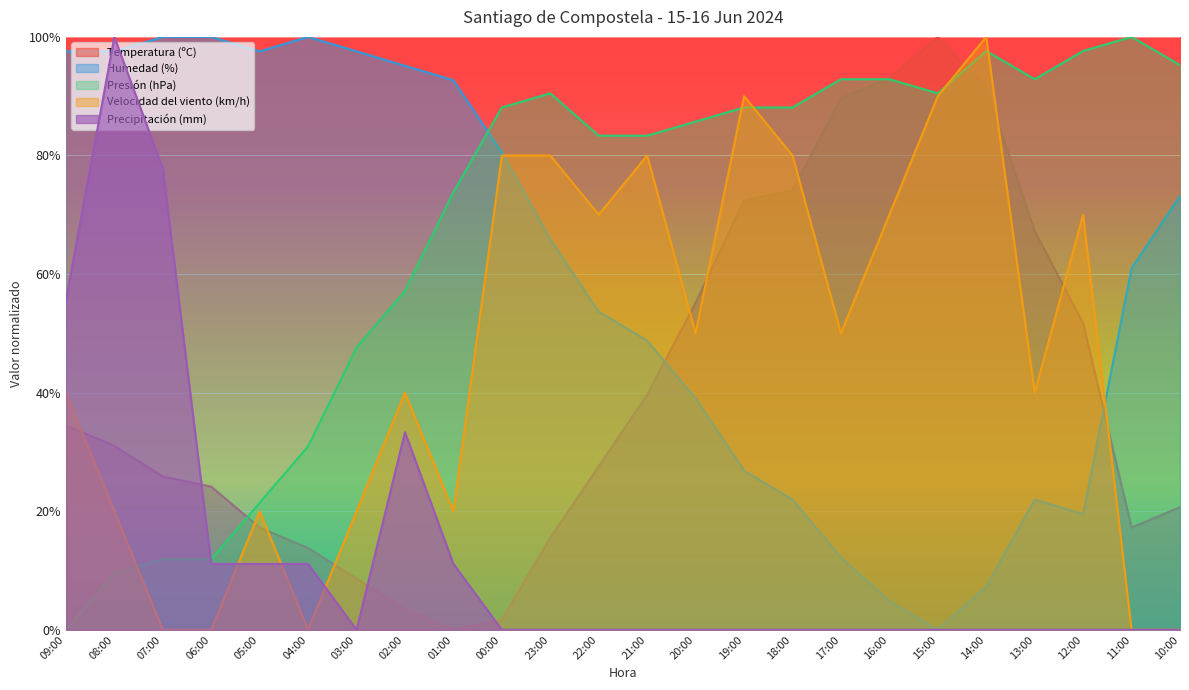

Which has a higher value, 21:00 or 17:00?

17:00